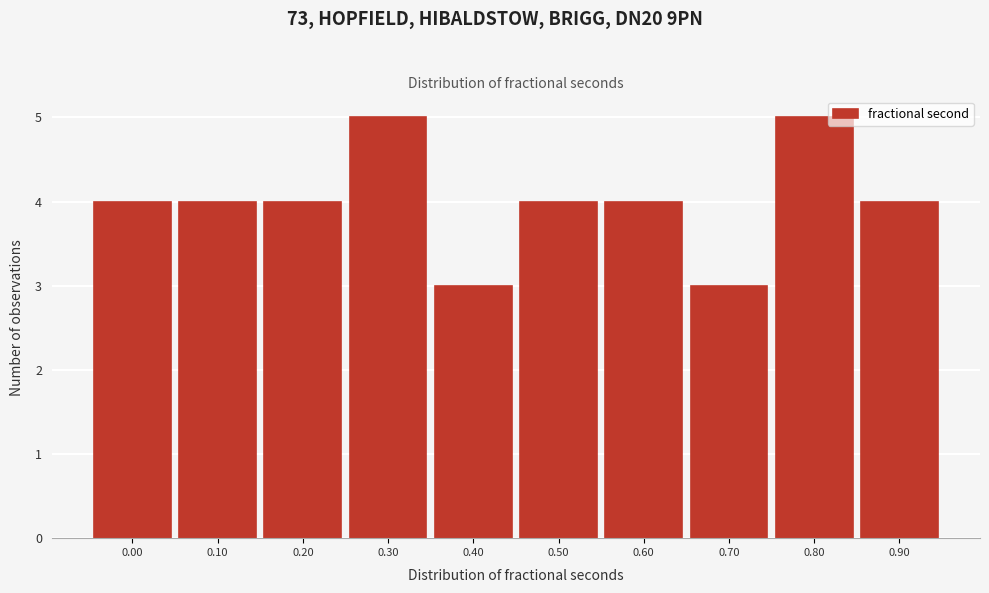

Reading left to right, what are all the values shown in this chart?

4	4	4	5	3	4	4	3	5	4